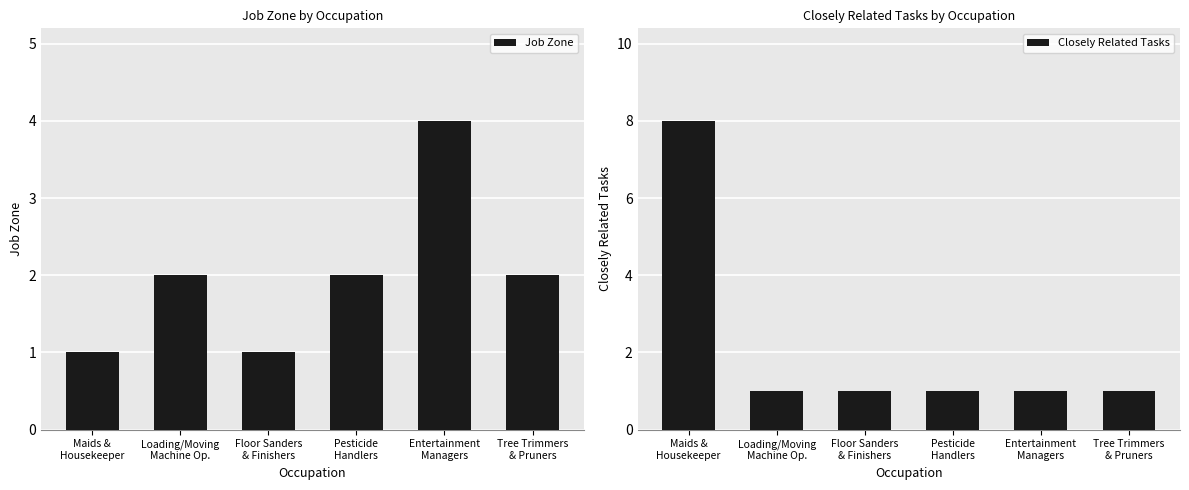

What is the sum of the Closely Related Tasks values at Tree Trimmers
& Pruners and Maids &
Housekeeper?

9